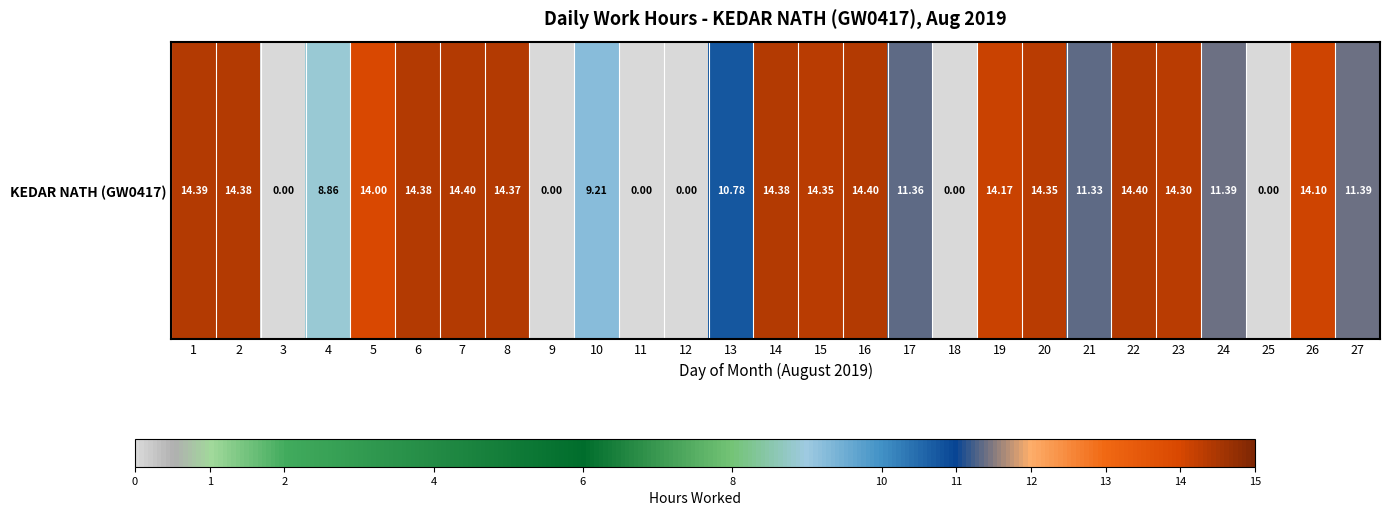

Count the number of data series in this chart.

1